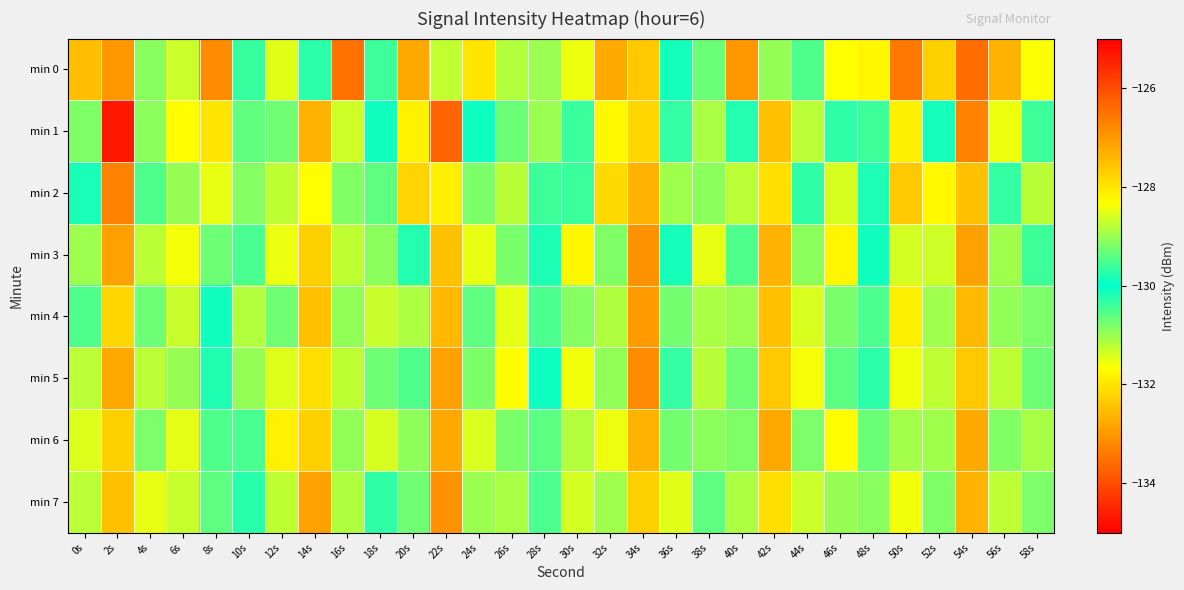

Reading left to right, transcribe all the data shown in this chart.

min 0: 0s=-132.5	2s=-133.0	4s=-129.1	6s=-131.3	8s=-133.2	10s=-130.4	12s=-131.4	14s=-129.7	16s=-126.5	18s=-130.4	20s=-132.8	22s=-131.3	24s=-132.0	26s=-131.2	28s=-131.0	30s=-131.5	32s=-132.8	34s=-132.4	36s=-129.9	38s=-130.7	40s=-133.0	42s=-131.0	44s=-130.5	46s=-131.6	48s=-131.8	50s=-133.4	52s=-132.3	54s=-126.4	56s=-132.6	58s=-131.6
min 1: 0s=-130.8	2s=-134.7	4s=-130.9	6s=-131.7	8s=-128.0	10s=-129.4	12s=-130.7	14s=-132.7	16s=-131.3	18s=-130.1	20s=-131.8	22s=-133.7	24s=-129.9	26s=-130.7	28s=-129.0	30s=-130.4	32s=-131.7	34s=-132.2	36s=-130.3	38s=-131.1	40s=-130.2	42s=-132.5	44s=-131.2	46s=-130.3	48s=-129.6	50s=-131.9	52s=-130.1	54s=-133.3	56s=-131.5	58s=-130.4
min 2: 0s=-129.8	2s=-133.3	4s=-130.5	6s=-131.0	8s=-128.5	10s=-130.9	12s=-131.2	14s=-131.7	16s=-130.8	18s=-130.6	20s=-132.2	22s=-131.9	24s=-130.8	26s=-131.2	28s=-129.6	30s=-130.4	32s=-132.1	34s=-132.7	36s=-131.0	38s=-130.9	40s=-131.2	42s=-132.1	44s=-130.3	46s=-131.4	48s=-130.2	50s=-132.4	52s=-131.7	54s=-132.5	56s=-130.3	58s=-131.2
min 3: 0s=-131.0	2s=-132.9	4s=-131.2	6s=-131.6	8s=-129.3	10s=-130.5	12s=-131.5	14s=-132.3	16s=-131.2	18s=-130.9	20s=-130.2	22s=-132.5	24s=-131.5	26s=-130.8	28s=-130.2	30s=-131.8	32s=-130.8	34s=-133.1	36s=-130.1	38s=-131.5	40s=-130.5	42s=-132.7	44s=-130.9	46s=-131.8	48s=-129.9	50s=-131.4	52s=-131.3	54s=-132.9	56s=-131.0	58s=-130.4
min 4: 0s=-130.5	2s=-132.2	4s=-130.7	6s=-131.3	8s=-129.9	10s=-131.2	12s=-130.7	14s=-132.5	16s=-130.9	18s=-131.3	20s=-131.1	22s=-132.6	24s=-130.6	26s=-131.5	28s=-130.5	30s=-130.9	32s=-131.1	34s=-133.0	36s=-130.7	38s=-131.1	40s=-131.0	42s=-132.5	44s=-131.4	46s=-130.8	48s=-130.5	50s=-131.9	52s=-131.0	54s=-132.6	56s=-130.9	58s=-130.8
min 5: 0s=-131.2	2s=-132.8	4s=-131.2	6s=-131.0	8s=-129.8	10s=-131.0	12s=-131.4	14s=-132.1	16s=-131.2	18s=-130.7	20s=-130.5	22s=-132.9	24s=-130.8	26s=-131.7	28s=-130.1	30s=-131.6	32s=-130.9	34s=-133.2	36s=-130.3	38s=-131.2	40s=-130.7	42s=-132.4	44s=-131.6	46s=-130.6	48s=-130.3	50s=-131.6	52s=-131.2	54s=-132.4	56s=-131.2	58s=-130.7
min 6: 0s=-131.4	2s=-132.3	4s=-130.8	6s=-131.5	8s=-129.5	10s=-130.5	12s=-131.8	14s=-132.3	16s=-130.9	18s=-131.4	20s=-130.9	22s=-132.8	24s=-131.4	26s=-130.8	28s=-130.6	30s=-131.2	32s=-131.5	34s=-132.7	36s=-130.7	38s=-130.9	40s=-130.8	42s=-132.8	44s=-130.8	46s=-131.7	48s=-130.7	50s=-131.1	52s=-131.0	54s=-132.8	56s=-130.8	58s=-131.1
min 7: 0s=-131.2	2s=-132.5	4s=-131.5	6s=-131.3	8s=-129.4	10s=-130.3	12s=-131.2	14s=-132.9	16s=-131.1	18s=-130.3	20s=-130.7	22s=-133.1	24s=-131.0	26s=-131.1	28s=-130.5	30s=-131.4	32s=-131.0	34s=-132.3	36s=-131.4	38s=-130.6	40s=-131.1	42s=-132.1	44s=-131.3	46s=-131.0	48s=-130.9	50s=-131.6	52s=-130.8	54s=-132.7	56s=-131.2	58s=-130.8